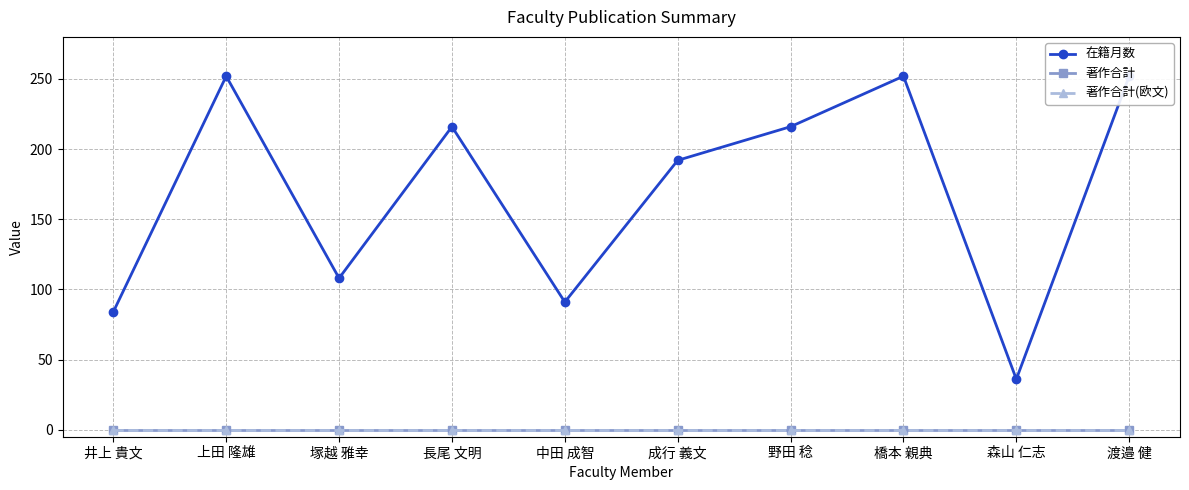

At which label is 在籍月数 closest to 144?

塚越 雅幸